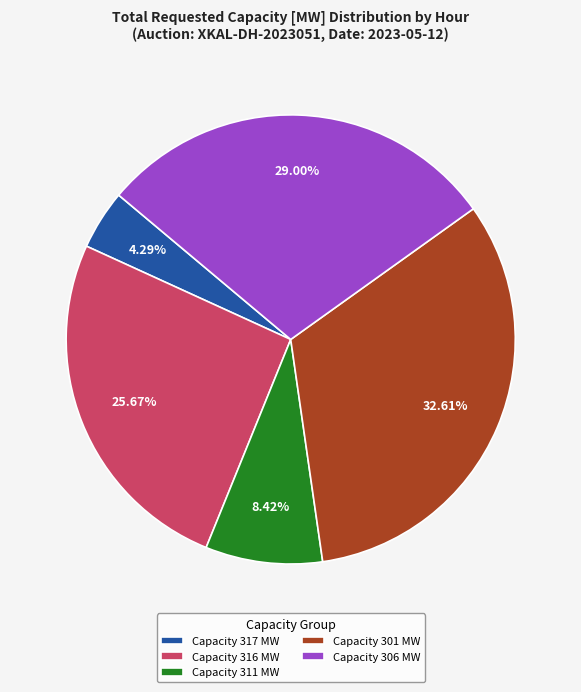

Which slice is the smallest?

Capacity 317 MW